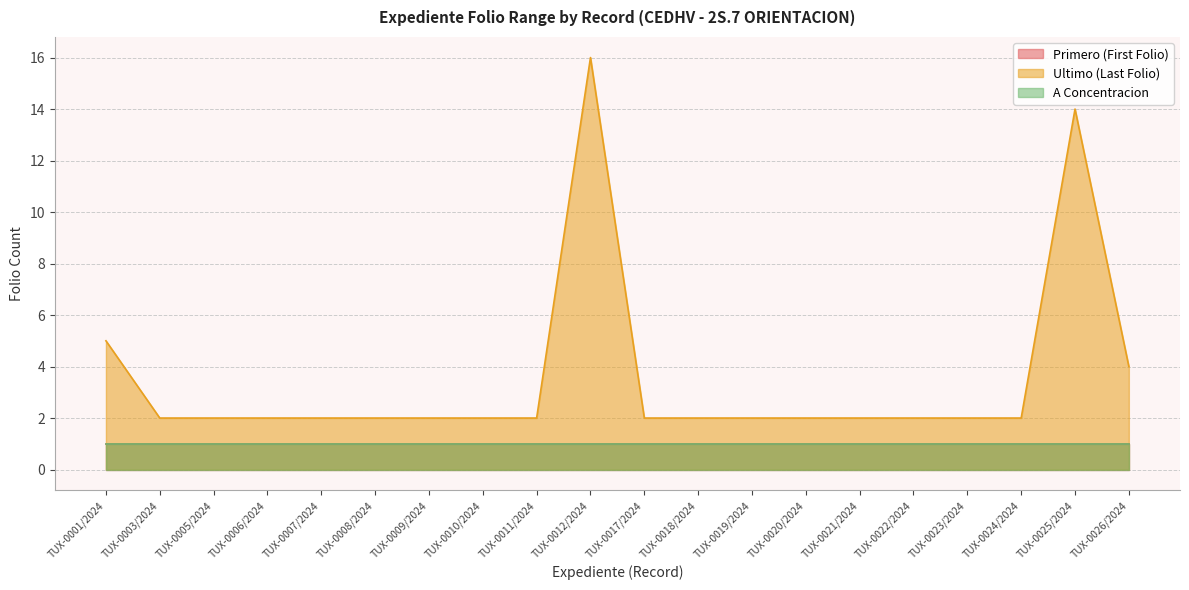

At TUX-0023/2024, list the series in order from largest to smallest.

Ultimo (Last Folio), Primero (First Folio), A Concentracion